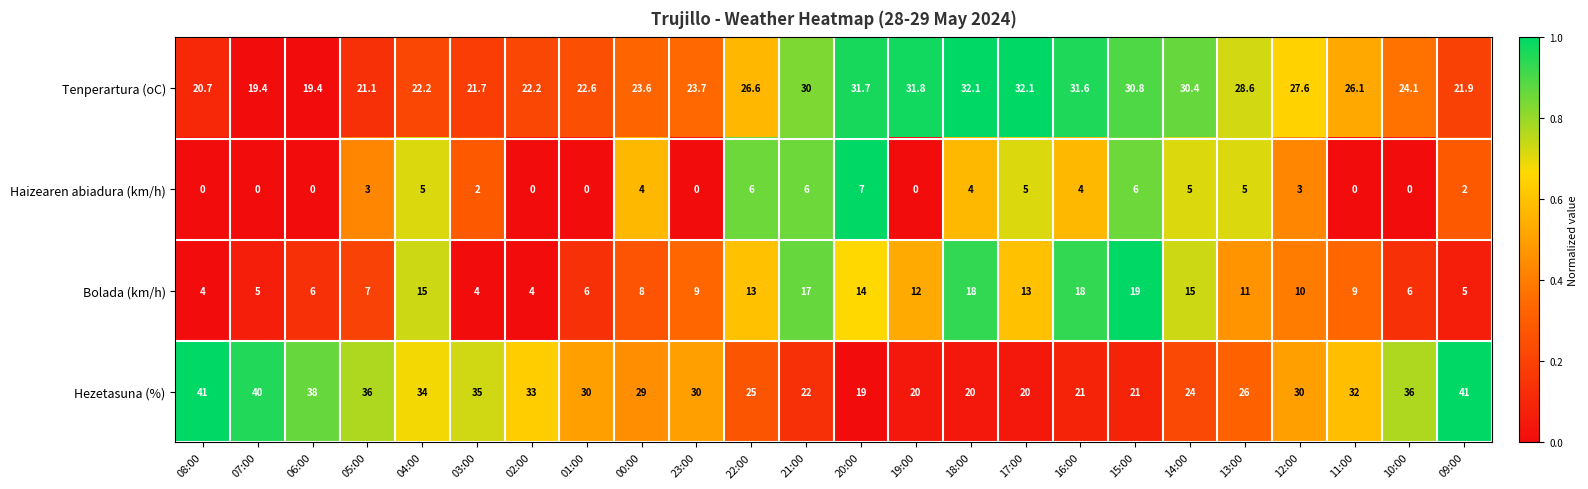

Which series has the largest range (max minus min)?

Hezetasuna (%)